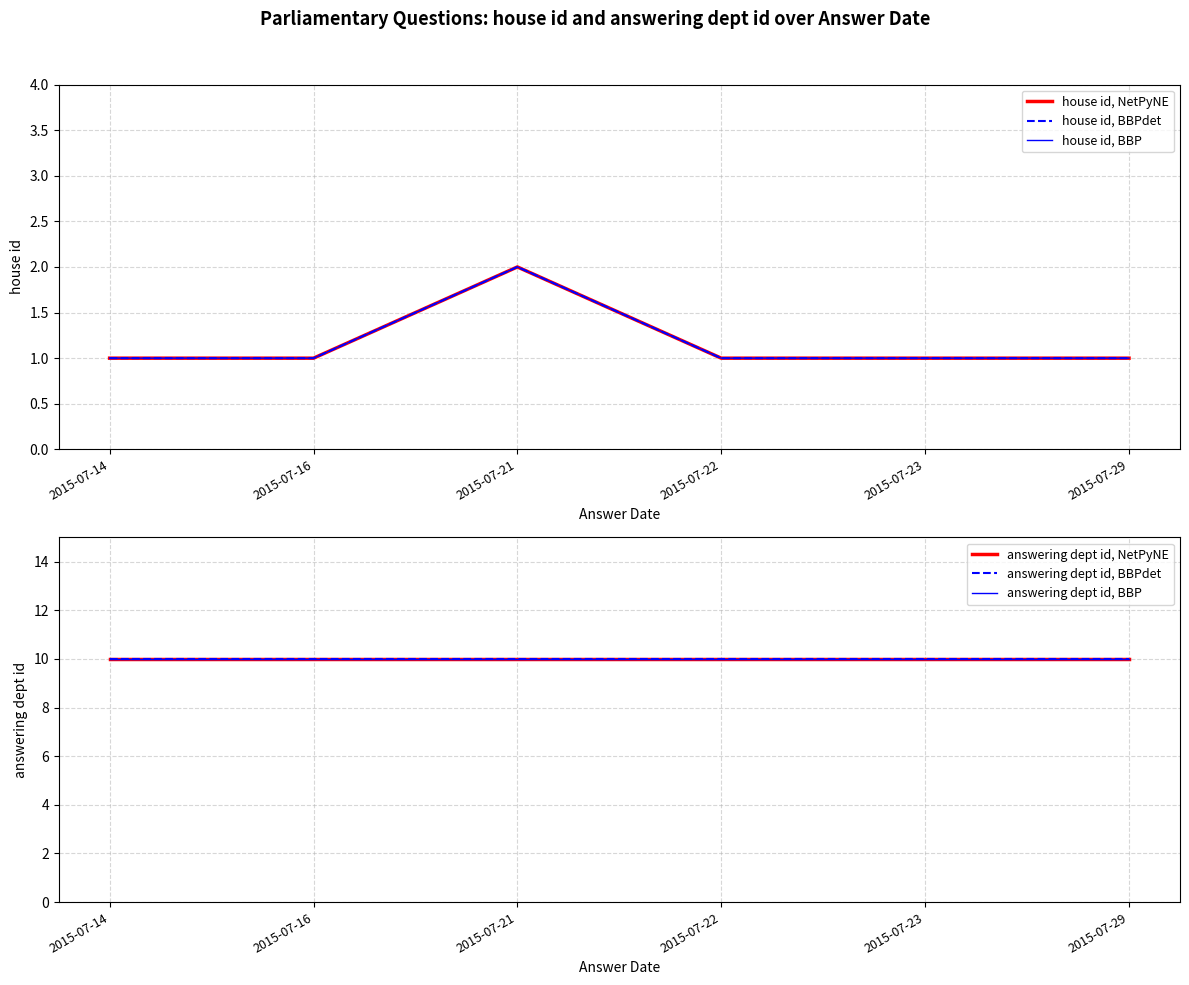

Reading left to right, list all the values displayed in this chart.

house id, NetPyNE: 2015-07-14=1	2015-07-16=1	2015-07-21=2	2015-07-22=1	2015-07-23=1	2015-07-29=1
house id, BBPdet: 2015-07-14=1	2015-07-16=1	2015-07-21=2	2015-07-22=1	2015-07-23=1	2015-07-29=1
house id, BBP: 2015-07-14=1	2015-07-16=1	2015-07-21=2	2015-07-22=1	2015-07-23=1	2015-07-29=1
answering dept id, NetPyNE: 2015-07-14=10	2015-07-16=10	2015-07-21=10	2015-07-22=10	2015-07-23=10	2015-07-29=10
answering dept id, BBPdet: 2015-07-14=10	2015-07-16=10	2015-07-21=10	2015-07-22=10	2015-07-23=10	2015-07-29=10
answering dept id, BBP: 2015-07-14=10	2015-07-16=10	2015-07-21=10	2015-07-22=10	2015-07-23=10	2015-07-29=10